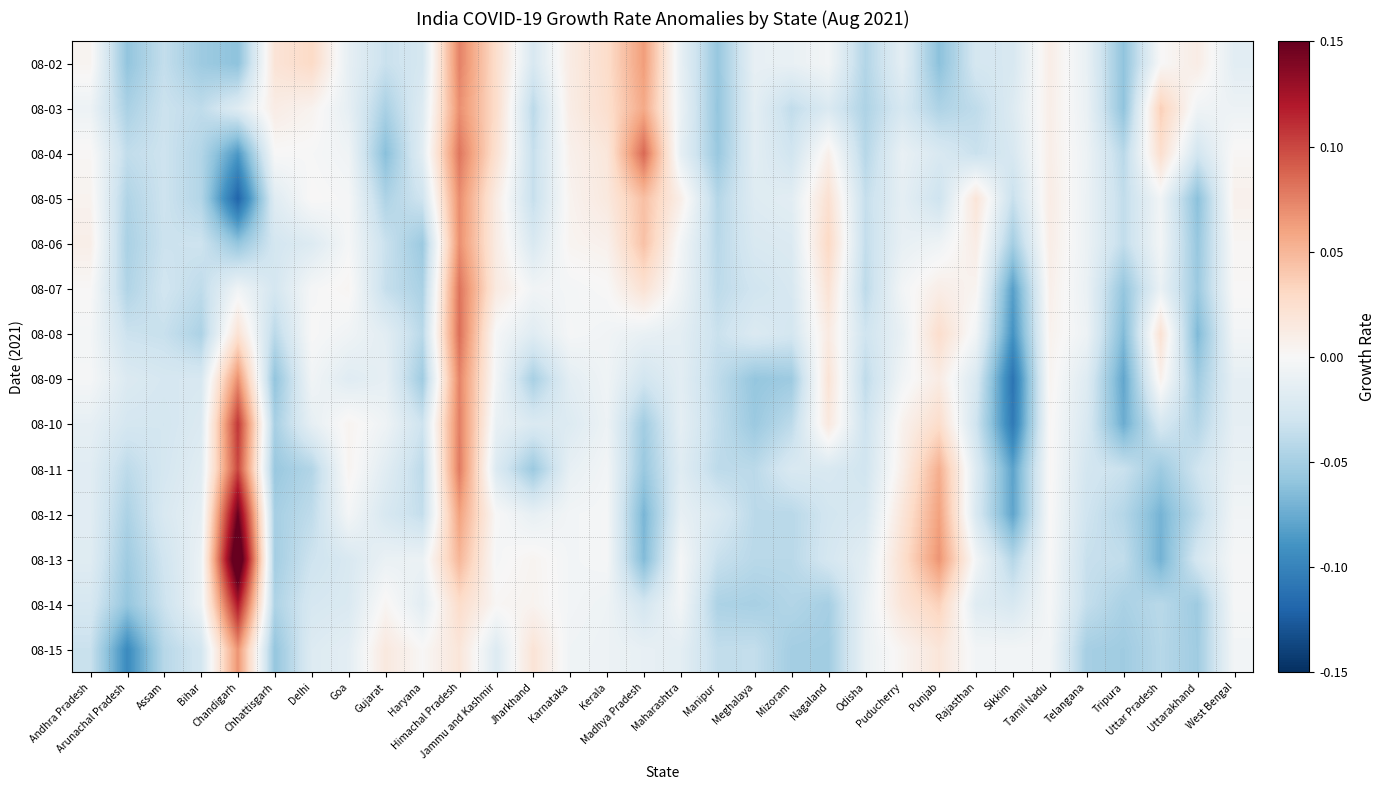

Reading left to right, transcribe all the data shown in this chart.

08-02: Andhra Pradesh=0.0	Arunachal Pradesh=-0.1	Assam=-0.0	Bihar=-0.1	Chandigarh=-0.1	Chhattisgarh=0.0	Delhi=0.0	Goa=-0.0	Gujarat=-0.0	Haryana=-0.0	Himachal Pradesh=0.1	Jammu and Kashmir=0.0	Jharkhand=-0.0	Karnataka=0.0	Kerala=0.0	Madhya Pradesh=0.1	Maharashtra=-0.0	Manipur=-0.1	Meghalaya=-0.0	Mizoram=-0.0	Nagaland=-0.0	Odisha=-0.0	Puducherry=-0.0	Punjab=-0.1	Rajasthan=-0.0	Sikkim=-0.0	Tamil Nadu=0.0	Telangana=-0.0	Tripura=-0.1	Uttar Pradesh=0.0	Uttarakhand=0.0	West Bengal=-0.0
08-03: Andhra Pradesh=-0.0	Arunachal Pradesh=-0.0	Assam=-0.0	Bihar=-0.0	Chandigarh=-0.0	Chhattisgarh=0.0	Delhi=0.0	Goa=-0.0	Gujarat=-0.0	Haryana=-0.0	Himachal Pradesh=0.1	Jammu and Kashmir=0.0	Jharkhand=-0.0	Karnataka=0.0	Kerala=0.0	Madhya Pradesh=0.1	Maharashtra=-0.0	Manipur=-0.1	Meghalaya=-0.0	Mizoram=-0.0	Nagaland=-0.0	Odisha=-0.0	Puducherry=-0.0	Punjab=-0.0	Rajasthan=-0.0	Sikkim=-0.0	Tamil Nadu=0.0	Telangana=-0.0	Tripura=-0.1	Uttar Pradesh=0.0	Uttarakhand=-0.0	West Bengal=-0.0
08-04: Andhra Pradesh=0.0	Arunachal Pradesh=-0.0	Assam=-0.0	Bihar=-0.0	Chandigarh=-0.1	Chhattisgarh=0.0	Delhi=-0.0	Goa=-0.0	Gujarat=-0.1	Haryana=-0.0	Himachal Pradesh=0.1	Jammu and Kashmir=0.0	Jharkhand=-0.0	Karnataka=0.0	Kerala=0.0	Madhya Pradesh=0.1	Maharashtra=-0.0	Manipur=-0.1	Meghalaya=-0.0	Mizoram=-0.0	Nagaland=0.0	Odisha=-0.0	Puducherry=-0.0	Punjab=-0.0	Rajasthan=-0.0	Sikkim=-0.0	Tamil Nadu=0.0	Telangana=-0.0	Tripura=-0.0	Uttar Pradesh=0.0	Uttarakhand=-0.0	West Bengal=0.0
08-05: Andhra Pradesh=0.0	Arunachal Pradesh=-0.0	Assam=-0.0	Bihar=-0.0	Chandigarh=-0.1	Chhattisgarh=-0.0	Delhi=0.0	Goa=-0.0	Gujarat=-0.0	Haryana=-0.0	Himachal Pradesh=0.1	Jammu and Kashmir=0.0	Jharkhand=-0.0	Karnataka=0.0	Kerala=0.0	Madhya Pradesh=0.0	Maharashtra=0.0	Manipur=-0.0	Meghalaya=-0.0	Mizoram=-0.0	Nagaland=0.0	Odisha=-0.0	Puducherry=-0.0	Punjab=-0.0	Rajasthan=0.0	Sikkim=-0.0	Tamil Nadu=0.0	Telangana=-0.0	Tripura=-0.0	Uttar Pradesh=-0.0	Uttarakhand=-0.1	West Bengal=0.0
08-06: Andhra Pradesh=0.0	Arunachal Pradesh=-0.0	Assam=-0.0	Bihar=-0.0	Chandigarh=-0.1	Chhattisgarh=-0.0	Delhi=-0.0	Goa=-0.0	Gujarat=-0.0	Haryana=-0.1	Himachal Pradesh=0.1	Jammu and Kashmir=0.0	Jharkhand=-0.0	Karnataka=0.0	Kerala=0.0	Madhya Pradesh=0.0	Maharashtra=-0.0	Manipur=-0.0	Meghalaya=-0.0	Mizoram=-0.0	Nagaland=0.0	Odisha=-0.0	Puducherry=-0.0	Punjab=-0.0	Rajasthan=0.0	Sikkim=-0.1	Tamil Nadu=0.0	Telangana=-0.0	Tripura=-0.0	Uttar Pradesh=-0.0	Uttarakhand=-0.1	West Bengal=0.0
08-07: Andhra Pradesh=0.0	Arunachal Pradesh=-0.0	Assam=-0.0	Bihar=-0.0	Chandigarh=-0.0	Chhattisgarh=-0.0	Delhi=-0.0	Goa=0.0	Gujarat=-0.0	Haryana=-0.0	Himachal Pradesh=0.1	Jammu and Kashmir=0.0	Jharkhand=-0.0	Karnataka=-0.0	Kerala=0.0	Madhya Pradesh=0.0	Maharashtra=-0.0	Manipur=-0.0	Meghalaya=-0.0	Mizoram=-0.0	Nagaland=0.0	Odisha=-0.0	Puducherry=-0.0	Punjab=0.0	Rajasthan=0.0	Sikkim=-0.1	Tamil Nadu=0.0	Telangana=-0.0	Tripura=-0.1	Uttar Pradesh=-0.0	Uttarakhand=-0.1	West Bengal=0.0
08-08: Andhra Pradesh=-0.0	Arunachal Pradesh=-0.0	Assam=-0.0	Bihar=-0.0	Chandigarh=0.0	Chhattisgarh=-0.0	Delhi=0.0	Goa=-0.0	Gujarat=-0.0	Haryana=-0.0	Himachal Pradesh=0.1	Jammu and Kashmir=-0.0	Jharkhand=-0.0	Karnataka=-0.0	Kerala=-0.0	Madhya Pradesh=-0.0	Maharashtra=-0.0	Manipur=-0.0	Meghalaya=-0.0	Mizoram=-0.0	Nagaland=0.0	Odisha=-0.0	Puducherry=-0.0	Punjab=0.0	Rajasthan=-0.0	Sikkim=-0.1	Tamil Nadu=0.0	Telangana=-0.0	Tripura=-0.1	Uttar Pradesh=0.0	Uttarakhand=-0.1	West Bengal=-0.0
08-09: Andhra Pradesh=-0.0	Arunachal Pradesh=-0.0	Assam=-0.0	Bihar=-0.0	Chandigarh=0.1	Chhattisgarh=-0.1	Delhi=-0.0	Goa=-0.0	Gujarat=-0.0	Haryana=-0.1	Himachal Pradesh=0.1	Jammu and Kashmir=-0.0	Jharkhand=-0.0	Karnataka=-0.0	Kerala=-0.0	Madhya Pradesh=-0.0	Maharashtra=-0.0	Manipur=-0.0	Meghalaya=-0.1	Mizoram=-0.1	Nagaland=0.0	Odisha=-0.0	Puducherry=-0.0	Punjab=0.0	Rajasthan=-0.0	Sikkim=-0.1	Tamil Nadu=0.0	Telangana=-0.0	Tripura=-0.1	Uttar Pradesh=0.0	Uttarakhand=-0.1	West Bengal=-0.0
08-10: Andhra Pradesh=-0.0	Arunachal Pradesh=-0.0	Assam=-0.0	Bihar=-0.0	Chandigarh=0.1	Chhattisgarh=-0.0	Delhi=-0.0	Goa=0.0	Gujarat=-0.0	Haryana=-0.0	Himachal Pradesh=0.1	Jammu and Kashmir=-0.0	Jharkhand=-0.0	Karnataka=-0.0	Kerala=-0.0	Madhya Pradesh=-0.1	Maharashtra=-0.0	Manipur=-0.0	Meghalaya=-0.1	Mizoram=-0.0	Nagaland=0.0	Odisha=-0.0	Puducherry=0.0	Punjab=0.0	Rajasthan=-0.0	Sikkim=-0.1	Tamil Nadu=0.0	Telangana=-0.0	Tripura=-0.1	Uttar Pradesh=-0.0	Uttarakhand=-0.0	West Bengal=-0.0
08-11: Andhra Pradesh=-0.0	Arunachal Pradesh=-0.0	Assam=-0.0	Bihar=-0.0	Chandigarh=0.1	Chhattisgarh=-0.1	Delhi=-0.0	Goa=0.0	Gujarat=-0.0	Haryana=-0.0	Himachal Pradesh=0.1	Jammu and Kashmir=-0.0	Jharkhand=-0.1	Karnataka=-0.0	Kerala=-0.0	Madhya Pradesh=-0.1	Maharashtra=-0.0	Manipur=-0.0	Meghalaya=-0.0	Mizoram=-0.0	Nagaland=-0.0	Odisha=-0.0	Puducherry=0.0	Punjab=0.1	Rajasthan=-0.0	Sikkim=-0.1	Tamil Nadu=0.0	Telangana=-0.0	Tripura=-0.0	Uttar Pradesh=-0.1	Uttarakhand=-0.0	West Bengal=-0.0
08-12: Andhra Pradesh=-0.0	Arunachal Pradesh=-0.0	Assam=-0.0	Bihar=-0.0	Chandigarh=0.1	Chhattisgarh=-0.1	Delhi=-0.0	Goa=-0.0	Gujarat=-0.0	Haryana=-0.0	Himachal Pradesh=0.1	Jammu and Kashmir=0.0	Jharkhand=-0.0	Karnataka=-0.0	Kerala=-0.0	Madhya Pradesh=-0.1	Maharashtra=-0.0	Manipur=-0.0	Meghalaya=-0.0	Mizoram=-0.0	Nagaland=-0.0	Odisha=-0.0	Puducherry=0.0	Punjab=0.1	Rajasthan=-0.0	Sikkim=-0.1	Tamil Nadu=0.0	Telangana=-0.0	Tripura=-0.0	Uttar Pradesh=-0.1	Uttarakhand=-0.0	West Bengal=-0.0
08-13: Andhra Pradesh=-0.0	Arunachal Pradesh=-0.1	Assam=-0.0	Bihar=-0.0	Chandigarh=0.2	Chhattisgarh=-0.1	Delhi=-0.0	Goa=-0.0	Gujarat=-0.0	Haryana=-0.0	Himachal Pradesh=0.1	Jammu and Kashmir=-0.0	Jharkhand=0.0	Karnataka=-0.0	Kerala=-0.0	Madhya Pradesh=-0.1	Maharashtra=-0.0	Manipur=-0.0	Meghalaya=-0.0	Mizoram=-0.0	Nagaland=-0.0	Odisha=-0.0	Puducherry=0.0	Punjab=0.1	Rajasthan=-0.0	Sikkim=-0.0	Tamil Nadu=0.0	Telangana=-0.0	Tripura=-0.0	Uttar Pradesh=-0.1	Uttarakhand=-0.0	West Bengal=-0.0
08-14: Andhra Pradesh=-0.0	Arunachal Pradesh=-0.1	Assam=-0.0	Bihar=-0.0	Chandigarh=0.1	Chhattisgarh=-0.0	Delhi=-0.0	Goa=-0.0	Gujarat=0.0	Haryana=-0.0	Himachal Pradesh=0.0	Jammu and Kashmir=0.0	Jharkhand=0.0	Karnataka=-0.0	Kerala=-0.0	Madhya Pradesh=-0.0	Maharashtra=-0.0	Manipur=-0.0	Meghalaya=-0.0	Mizoram=-0.0	Nagaland=-0.1	Odisha=-0.0	Puducherry=0.0	Punjab=0.0	Rajasthan=-0.0	Sikkim=-0.0	Tamil Nadu=-0.0	Telangana=-0.0	Tripura=-0.0	Uttar Pradesh=-0.0	Uttarakhand=-0.1	West Bengal=-0.0
08-15: Andhra Pradesh=-0.0	Arunachal Pradesh=-0.1	Assam=-0.0	Bihar=-0.0	Chandigarh=0.1	Chhattisgarh=-0.1	Delhi=-0.0	Goa=-0.0	Gujarat=0.0	Haryana=0.0	Himachal Pradesh=0.0	Jammu and Kashmir=-0.0	Jharkhand=0.0	Karnataka=-0.0	Kerala=-0.0	Madhya Pradesh=-0.0	Maharashtra=-0.0	Manipur=-0.0	Meghalaya=-0.0	Mizoram=-0.1	Nagaland=-0.1	Odisha=-0.0	Puducherry=0.0	Punjab=0.0	Rajasthan=-0.0	Sikkim=-0.0	Tamil Nadu=-0.0	Telangana=-0.1	Tripura=-0.1	Uttar Pradesh=-0.0	Uttarakhand=-0.1	West Bengal=-0.0